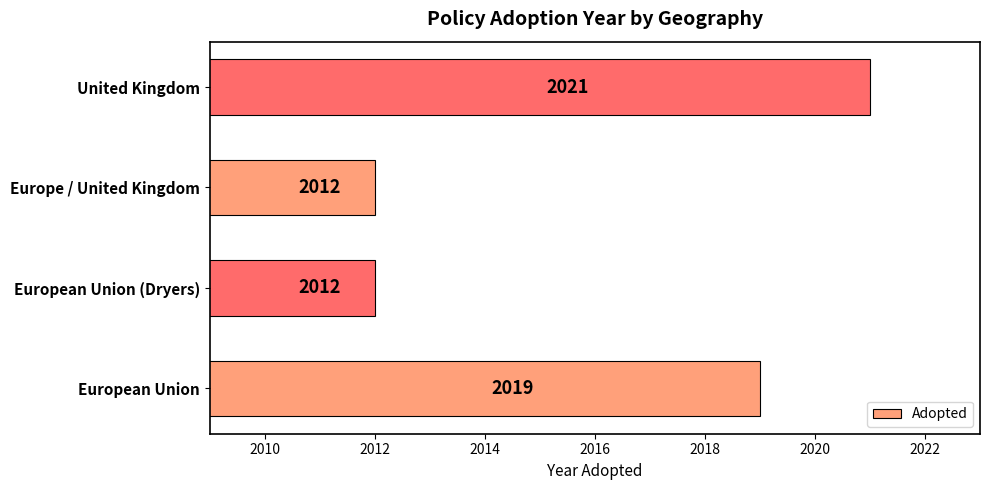

What is the sum of all values?

8064